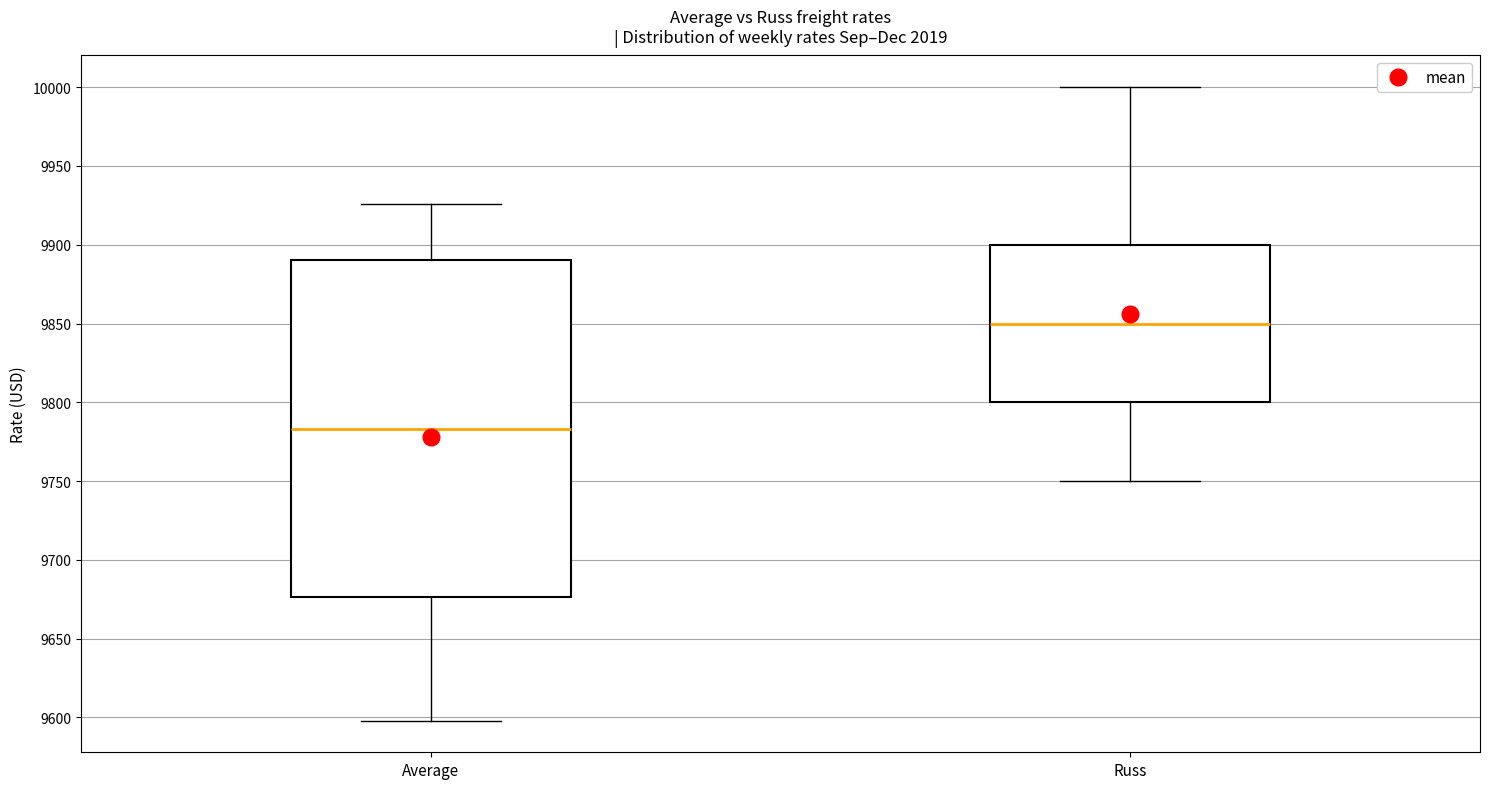

Comparing the boxes themselves (not the whiskers), which one is the tallest?

Average